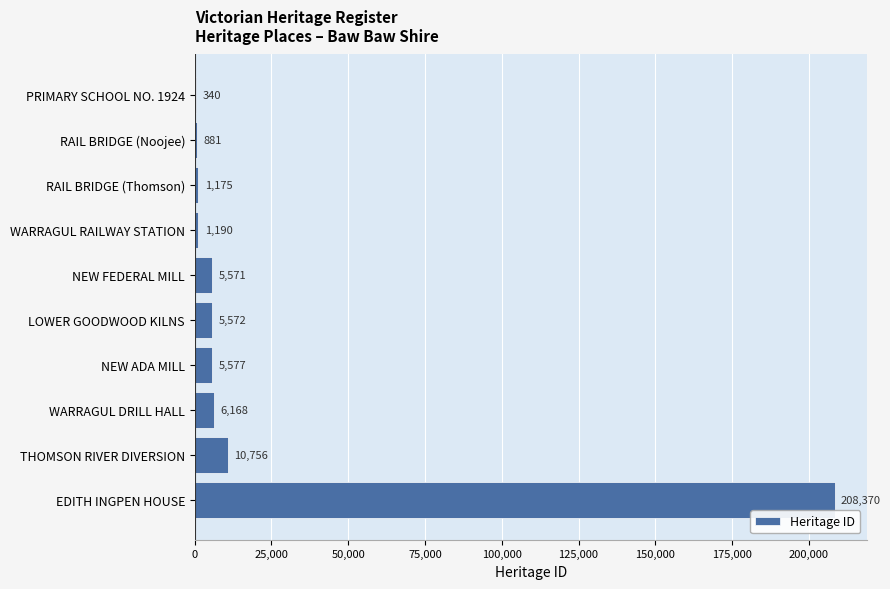

The chart shows a value of 10756 at THOMSON RIVER DIVERSION. True or false?

True